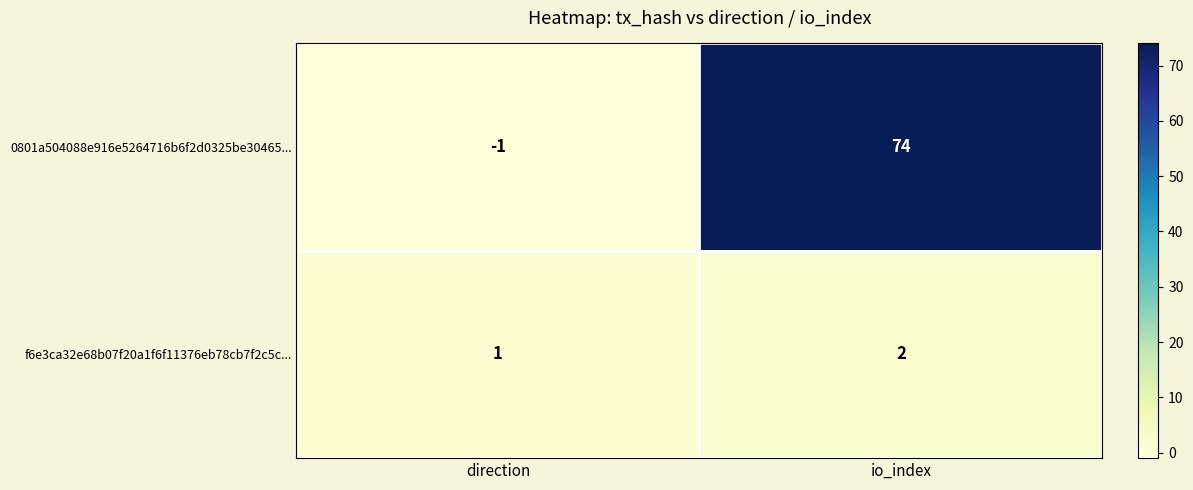

Which series has the largest total across all categories?

0801a504088e916e5264716b6f2d0325be30465...